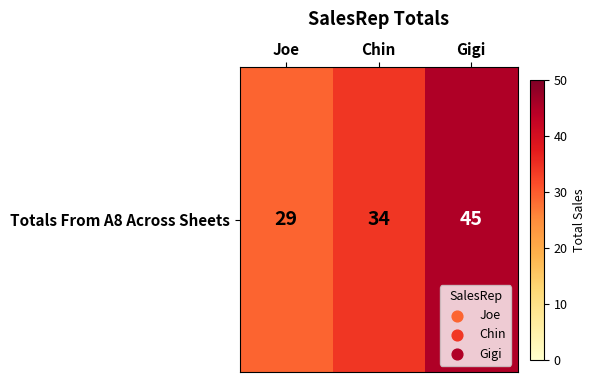

What is the difference between the maximum and minimum values?

16